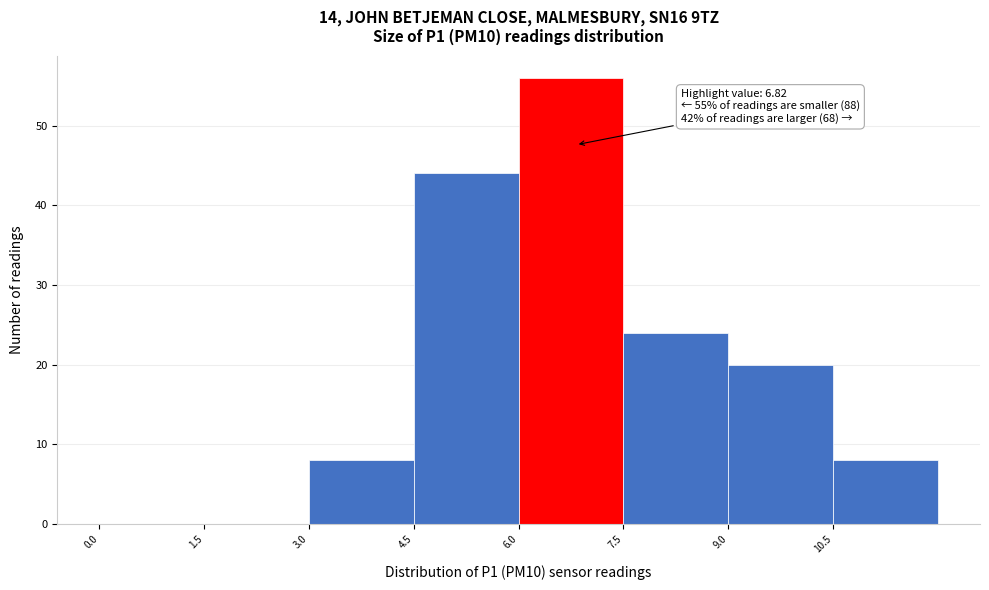

Which range on the x-axis has the tallest bar?

6.0 to 7.5